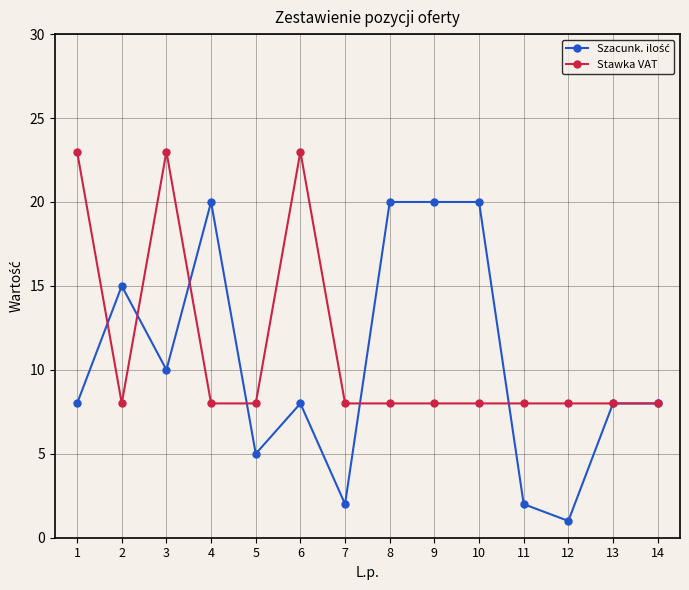

What is the difference between the maximum and second lowest values in the Stawka VAT series?

15